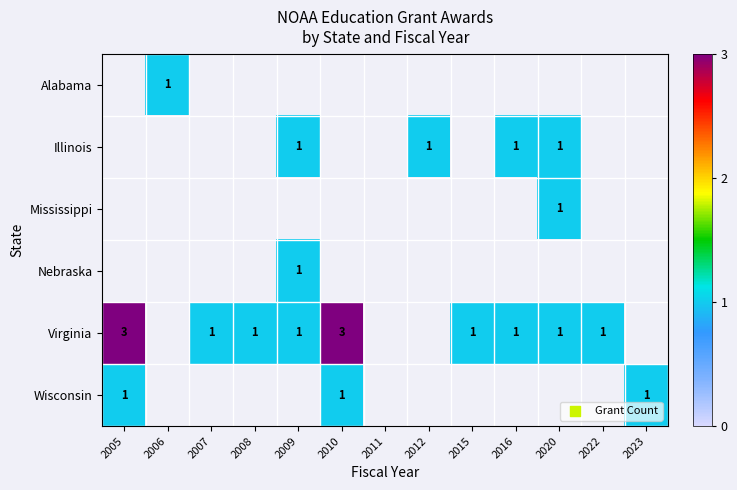

The value of Virginia at 2010 is 4. True or false?

False